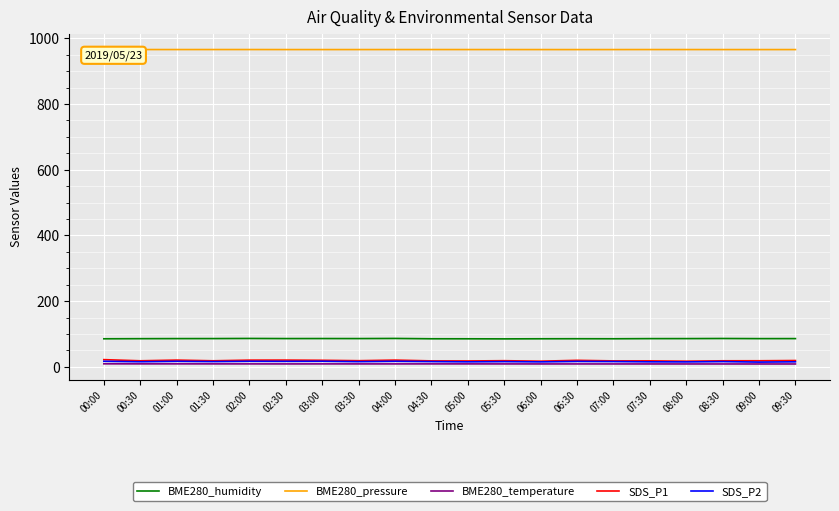

The BME280_temperature series shows 9.1 at 02:30. True or false?

True